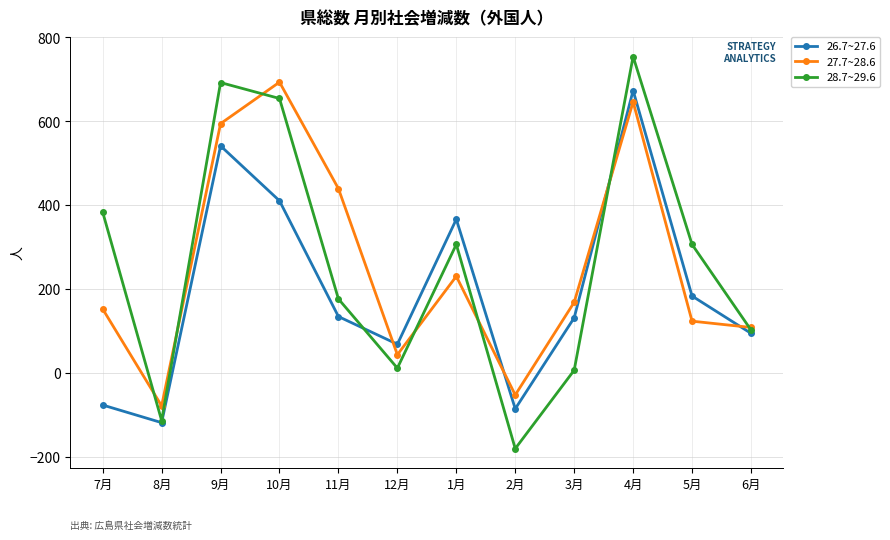

How many data points does each series have?

12